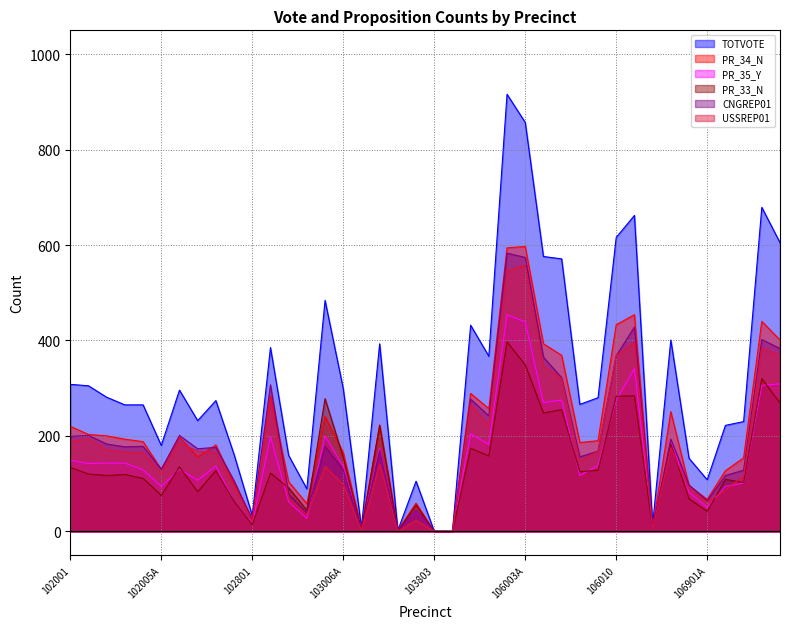

Between 102005A and 106010A, which series saw the biggest shift?

TOTVOTE